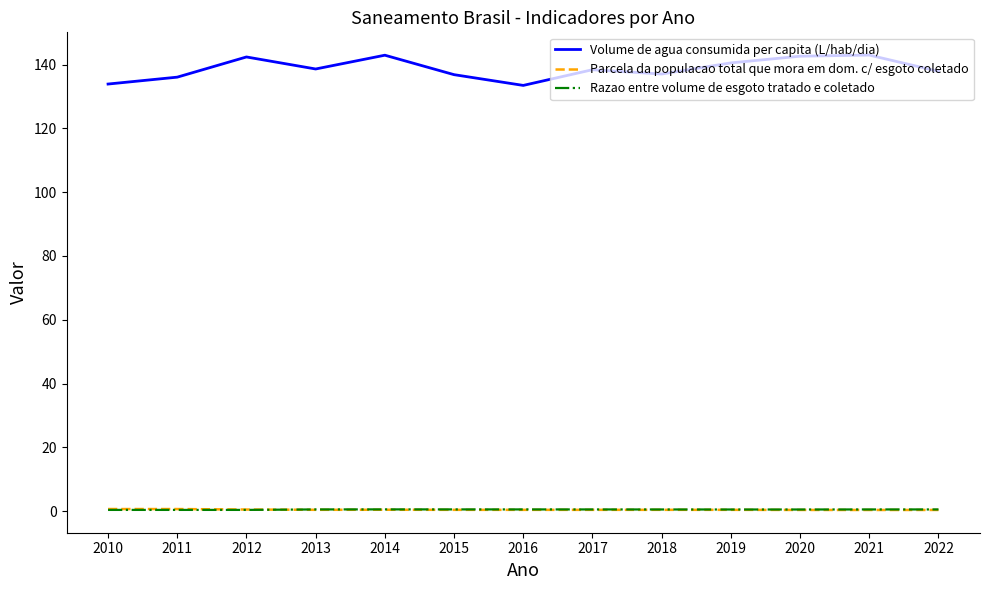

Which series changed the most between 2010 and 2014?

Volume de agua consumida per capita (L/hab/dia)